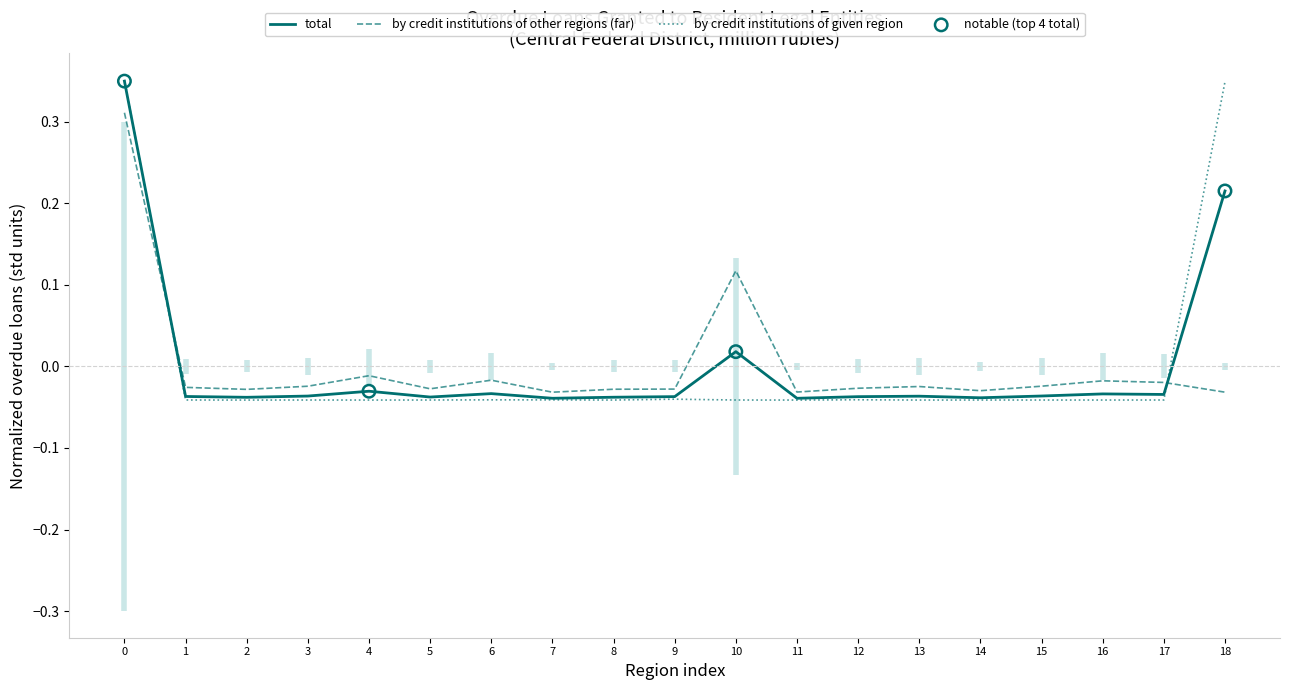

Which series has the widest spread of Y values?

by credit institutions of given region